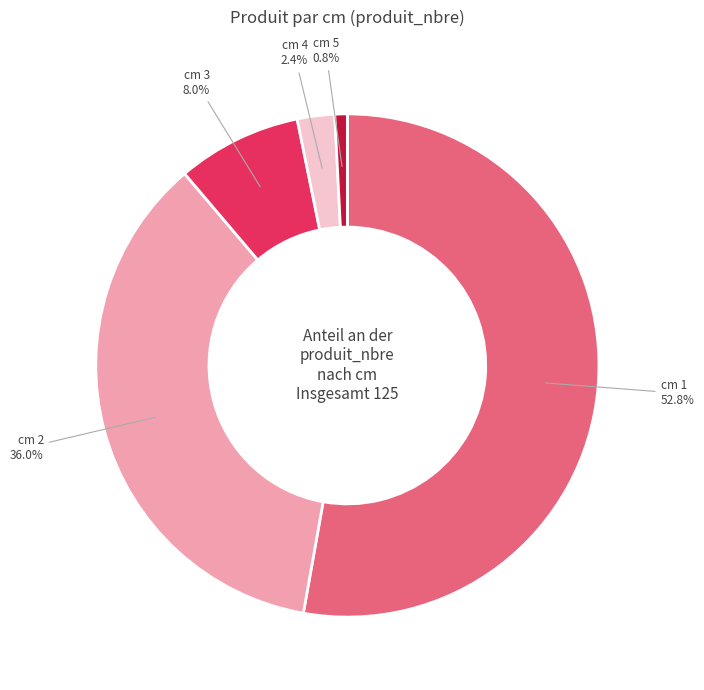

Does cm 1 represent more than half of the total?

Yes